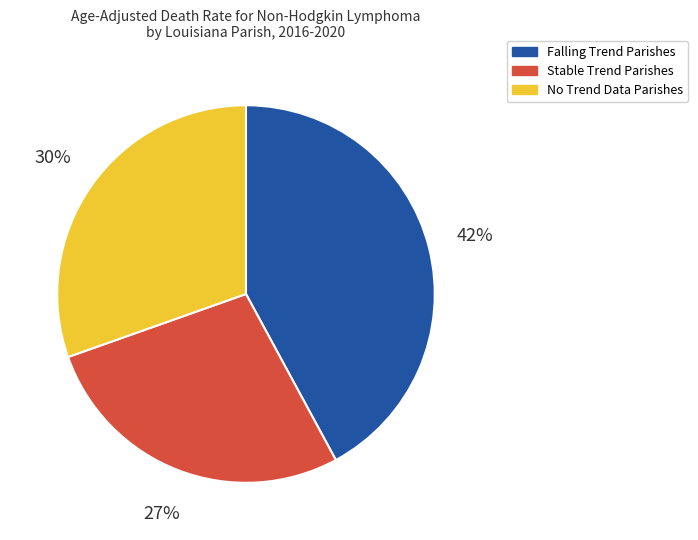

Is the sum of Falling Trend Parishes and Stable Trend Parishes greater than half?

Yes